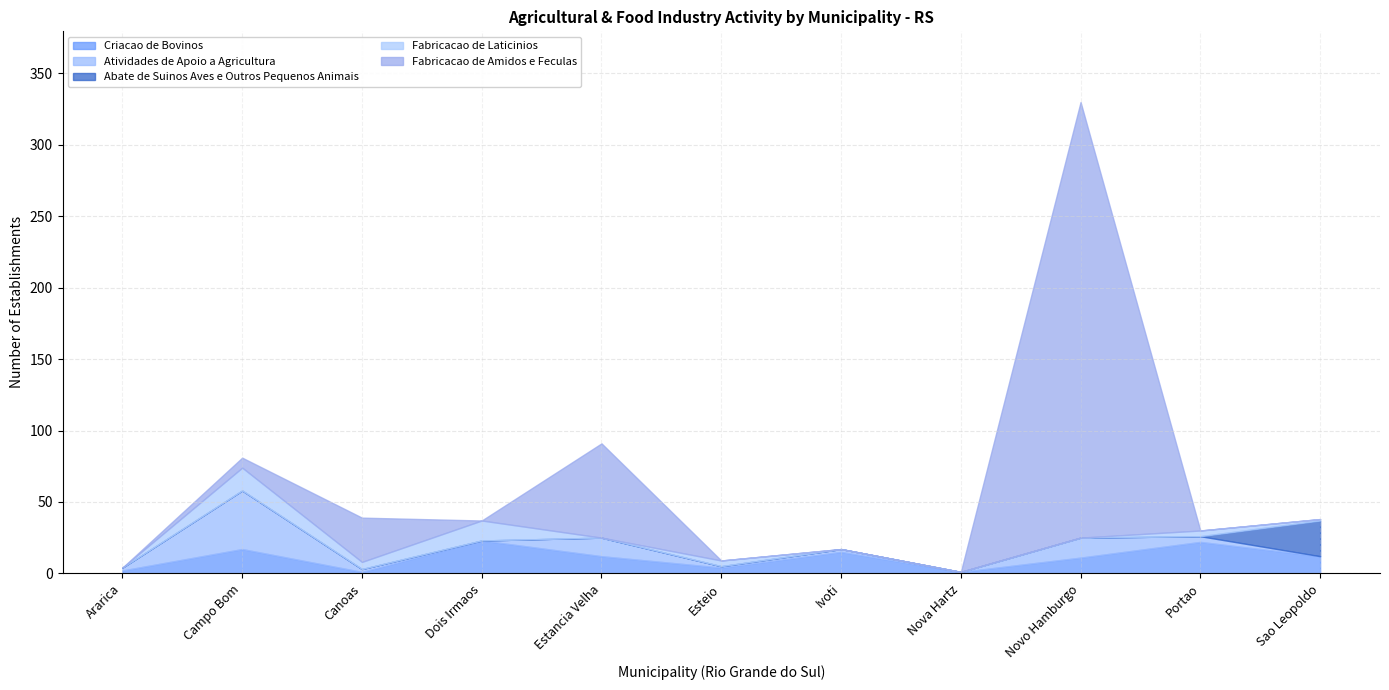

What is the highest value of the Abate de Suinos Aves e Outros Pequenos Animais series?

25